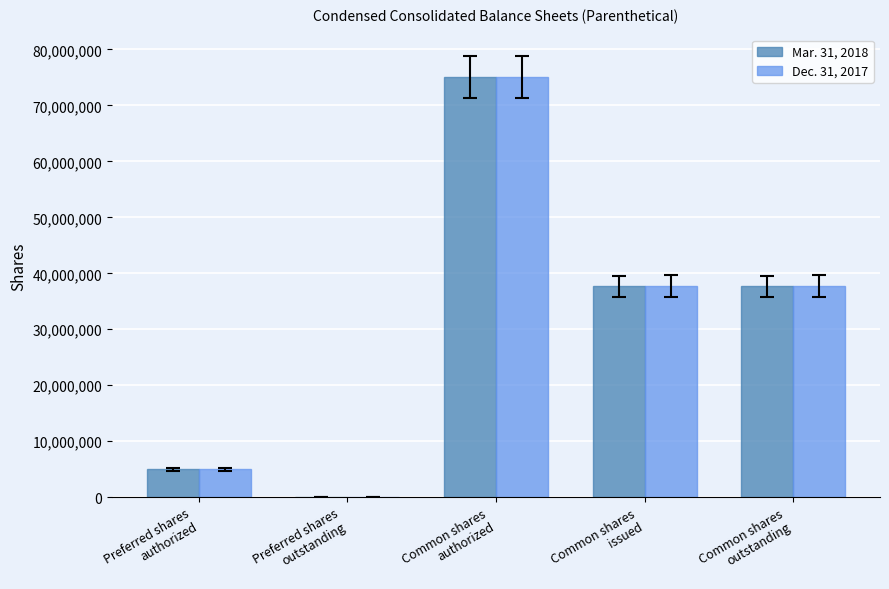

What is the maximum value shown in the chart?

75000000